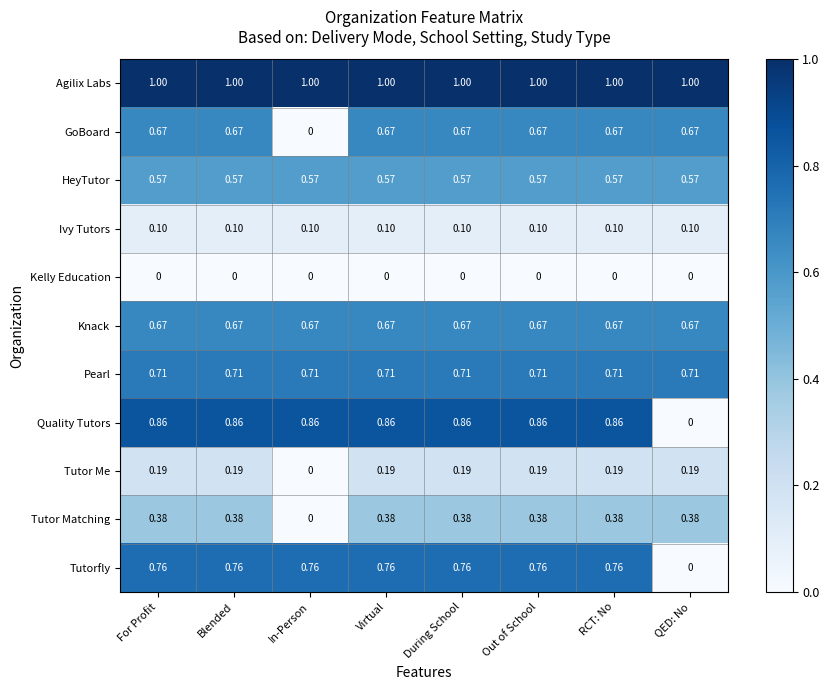

Is the value of HeyTutor at Out of School greater than the value of Kelly Education at Virtual?

Yes